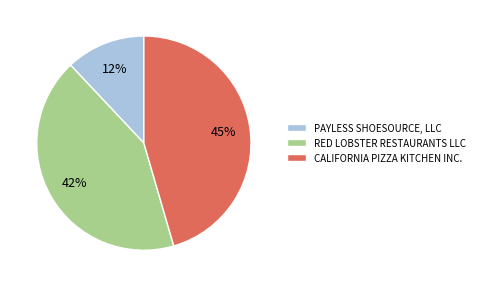

Is the sum of PAYLESS SHOESOURCE, LLC and RED LOBSTER RESTAURANTS LLC greater than half?

Yes